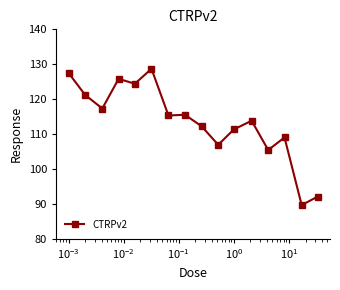

What is the smallest value displayed?

89.6